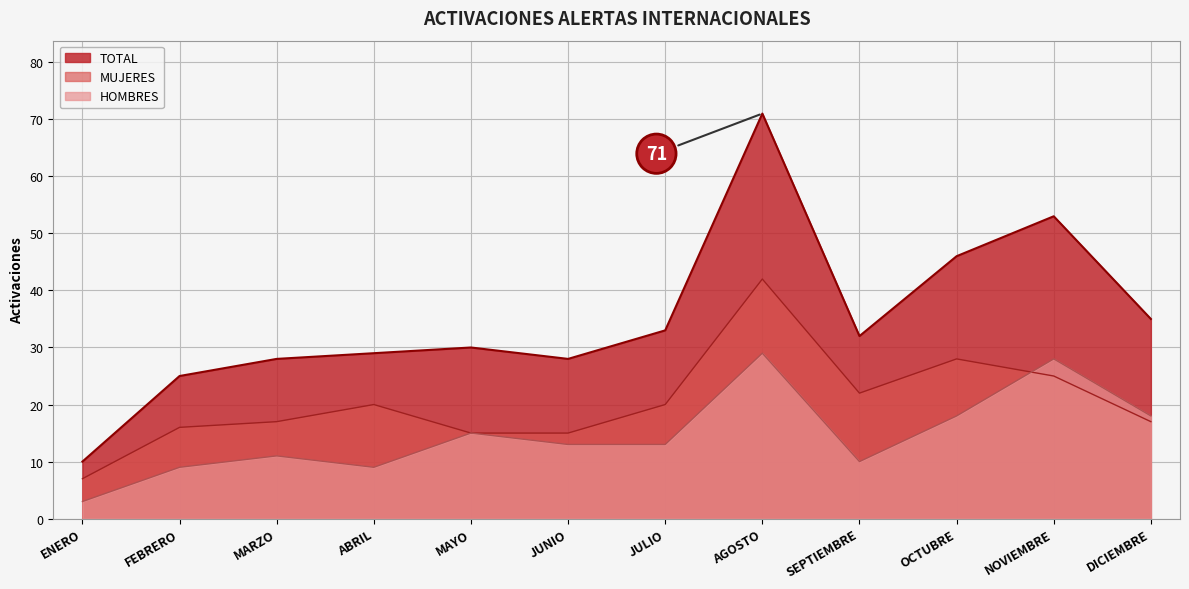

In HOMBRES, how many points are higher than both neighbors (excluding endpoints)?

4